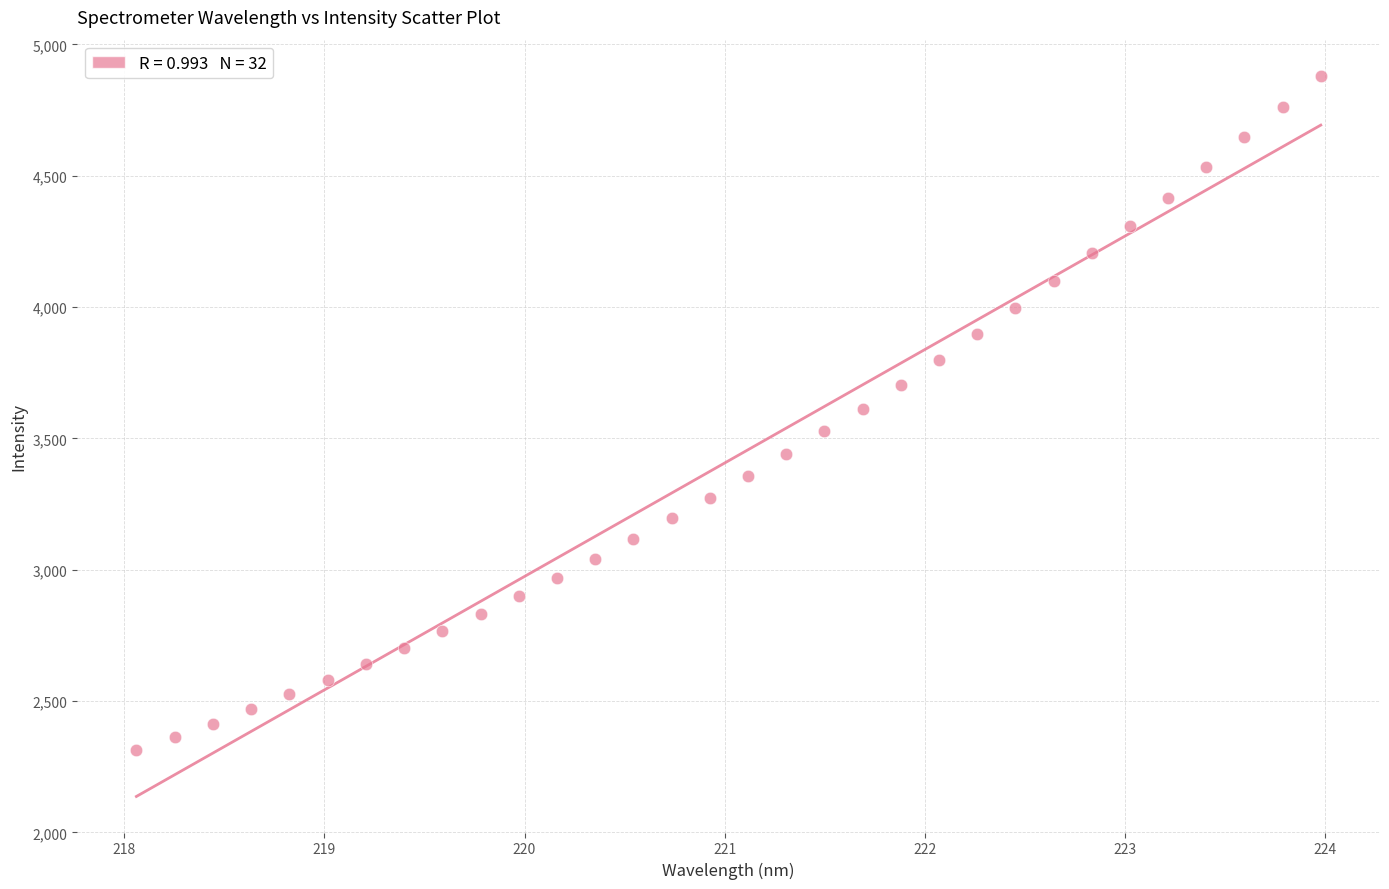

What is the range of Y values (max minus min)?

2567.6